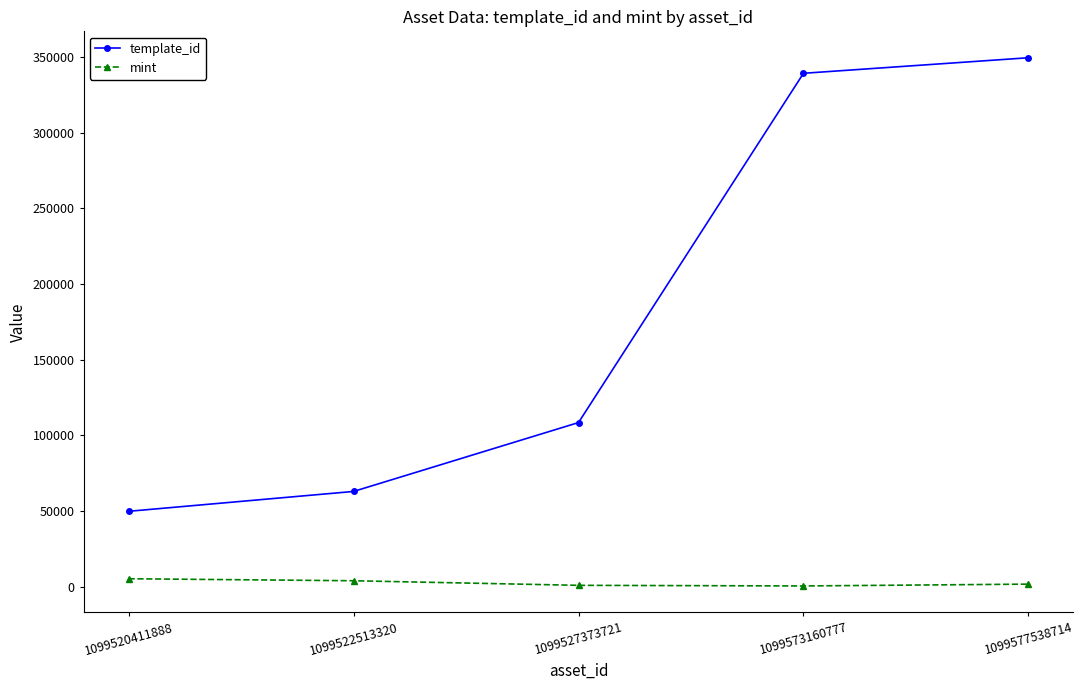

At which label does template_id reach its minimum?

1099520411888